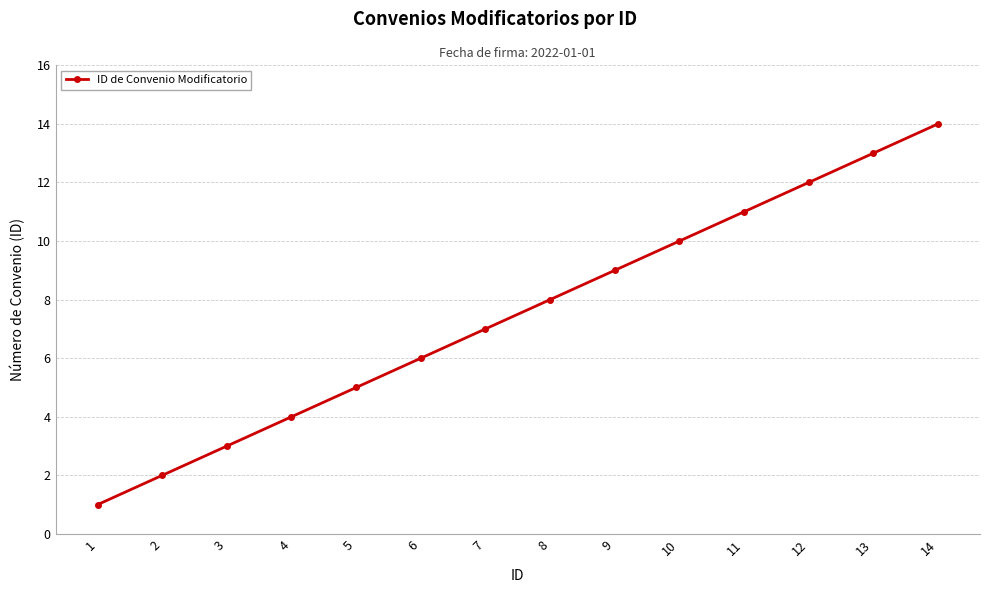

True or false: there are more than 0 points higher than both neighbors.

False